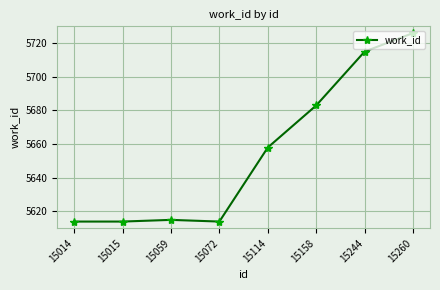

How many data points does each series have?

8